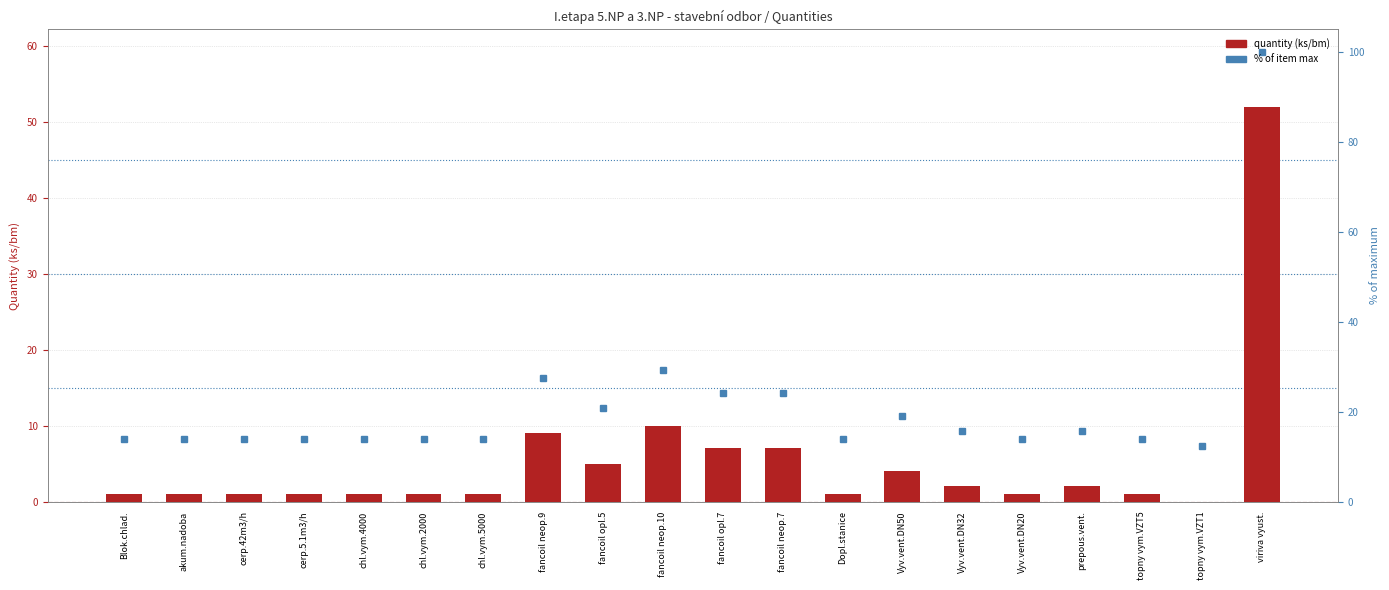

Rank the categories by value from lowest to highest.

topny vym.VZT1, Blok.chlad., akum.nadoba, cerp.42m3/h, cerp.5.1m3/h, chl.vym.4000, chl.vym.2000, chl.vym.5000, Dopl.stanice, Vyv.vent.DN20, topny vym.VZT5, Vyv.vent.DN32, prepous.vent., Vyv.vent.DN50, fancoil opl.5, fancoil opl.7, fancoil neop.7, fancoil neop.9, fancoil neop.10, viriva vyust.